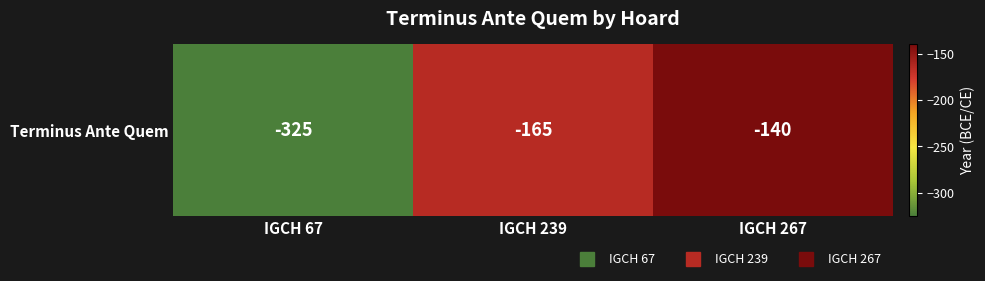

List the labels in order of value, smallest first.

IGCH 67, IGCH 239, IGCH 267